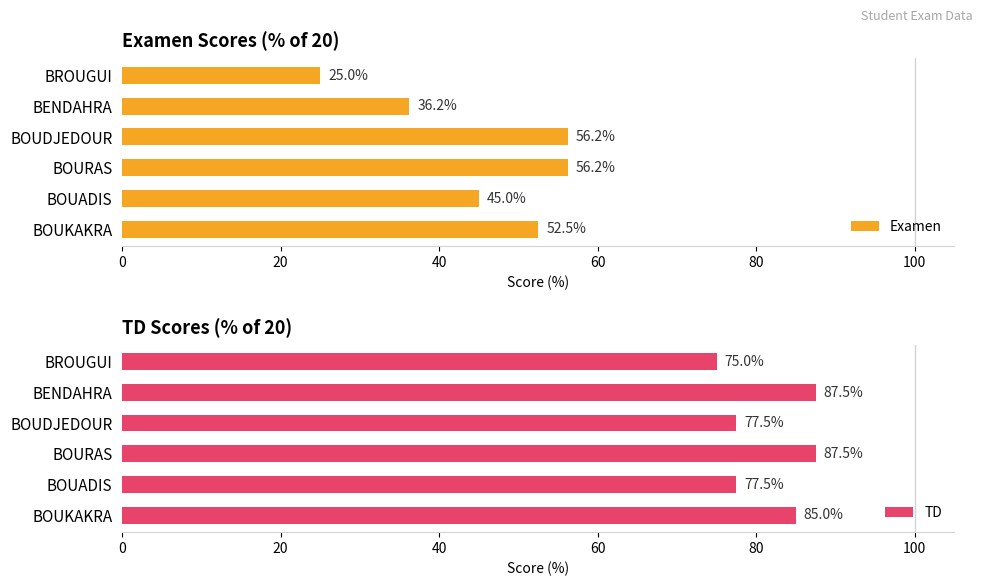

The TD series shows 50.5 at BOUDJEDOUR. True or false?

False